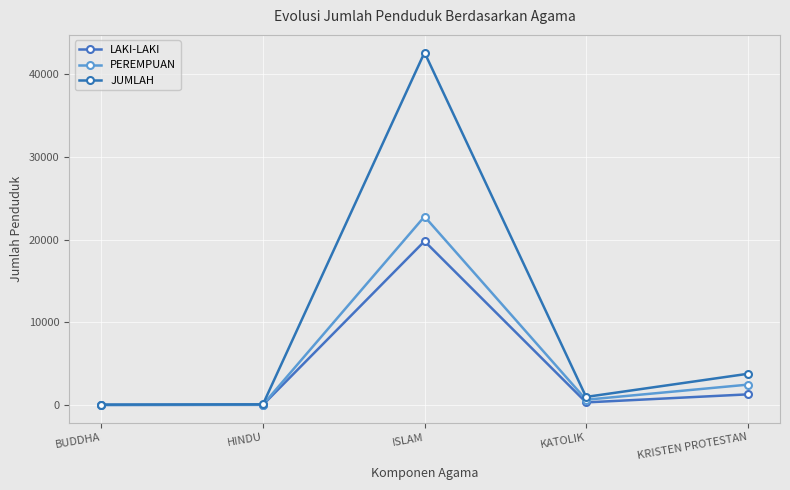

True or false: PEREMPUAN has a value of 20 at HINDU.

False